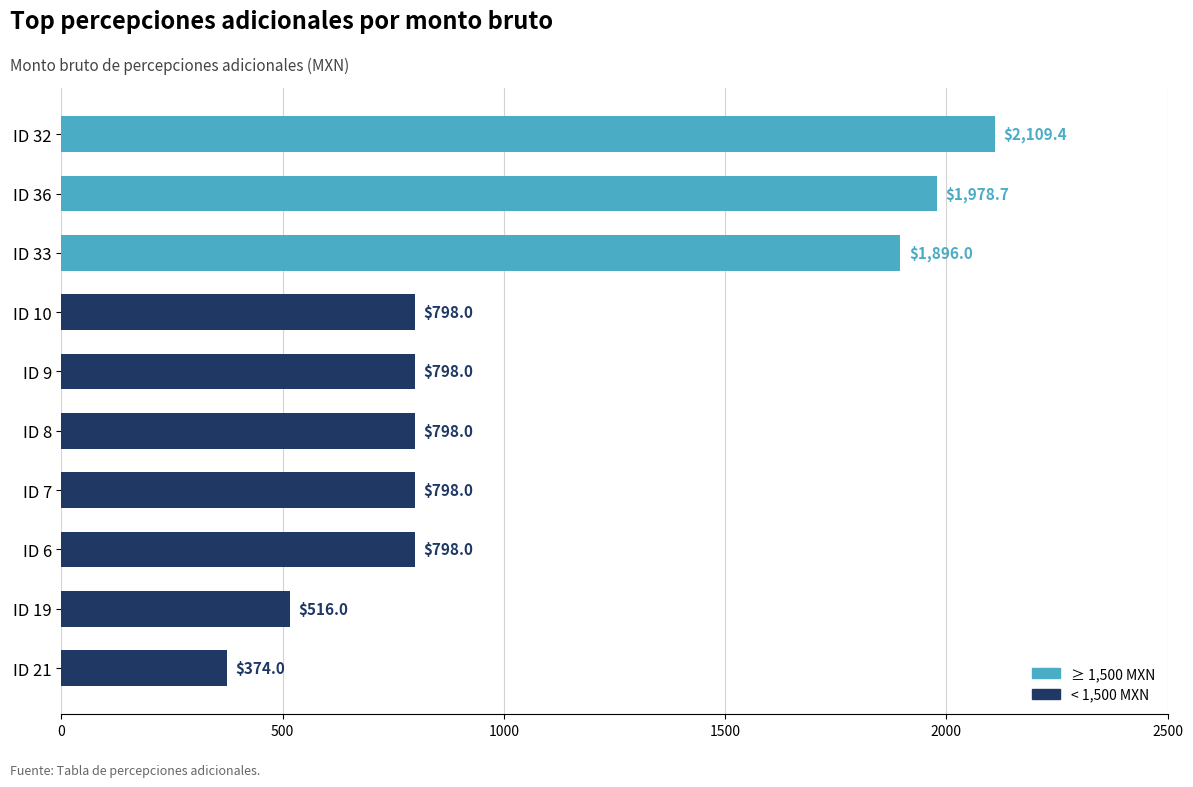

What is the difference between the maximum and minimum values?

1735.4